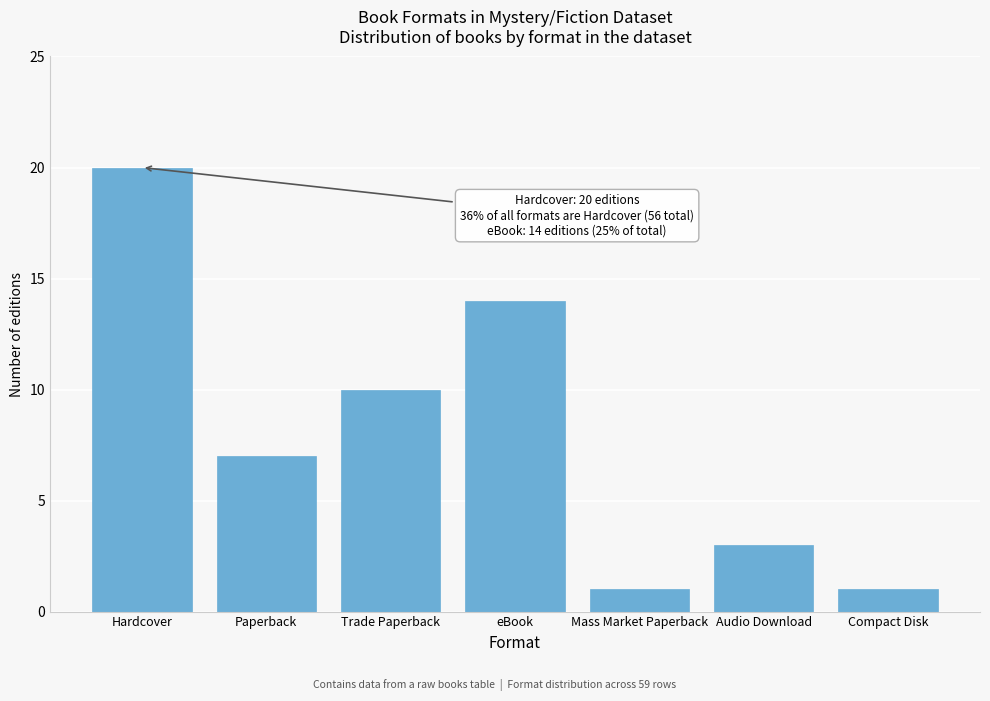

Reading right to left, extract all data points from this chart.

Compact Disk=1	Audio Download=3	Mass Market Paperback=1	eBook=14	Trade Paperback=10	Paperback=7	Hardcover=20